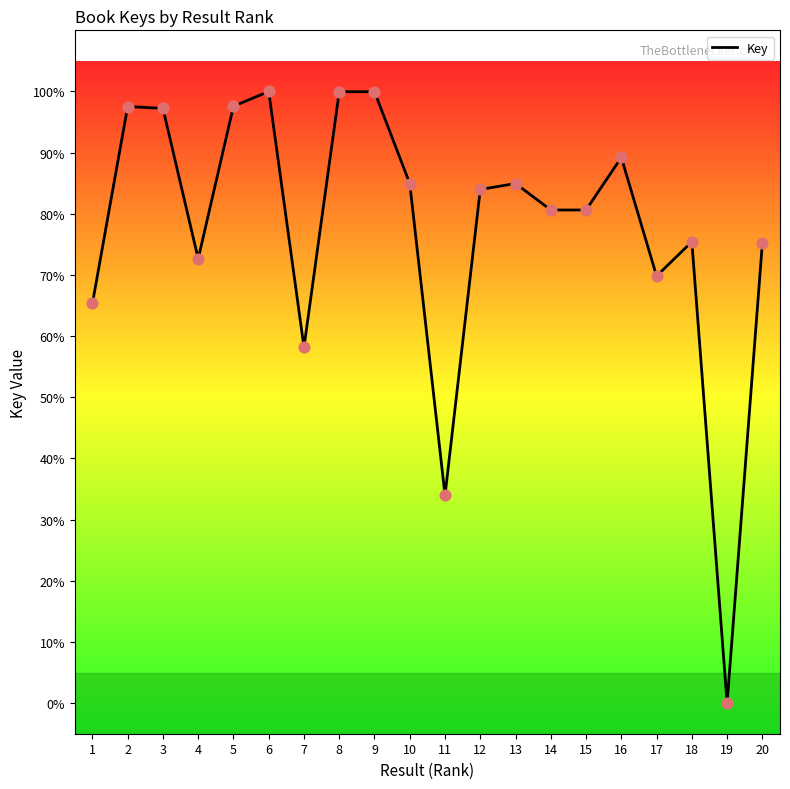

What is the change in value from 2 to 3?

-0.3